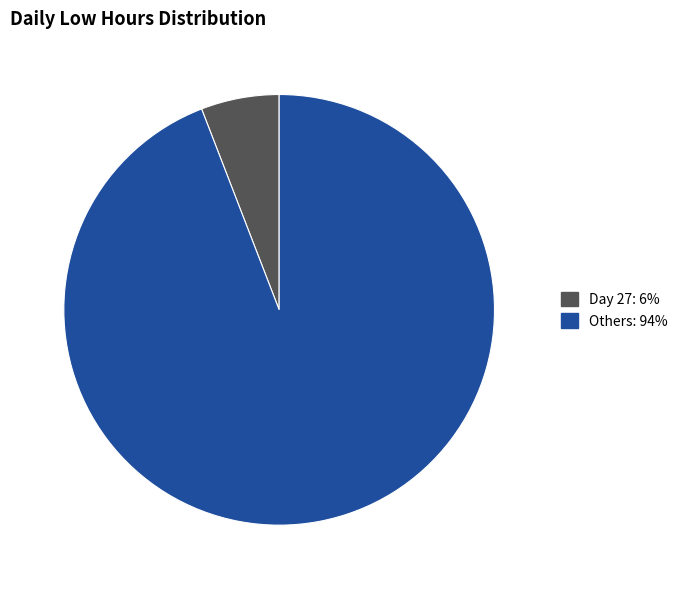

Is there a majority slice in this chart?

Yes